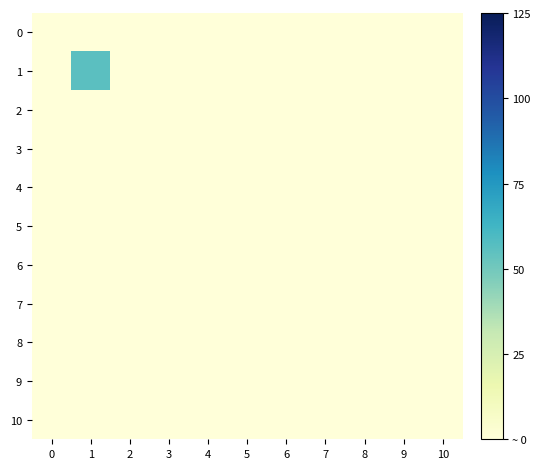

Which series has the largest range (max minus min)?

1